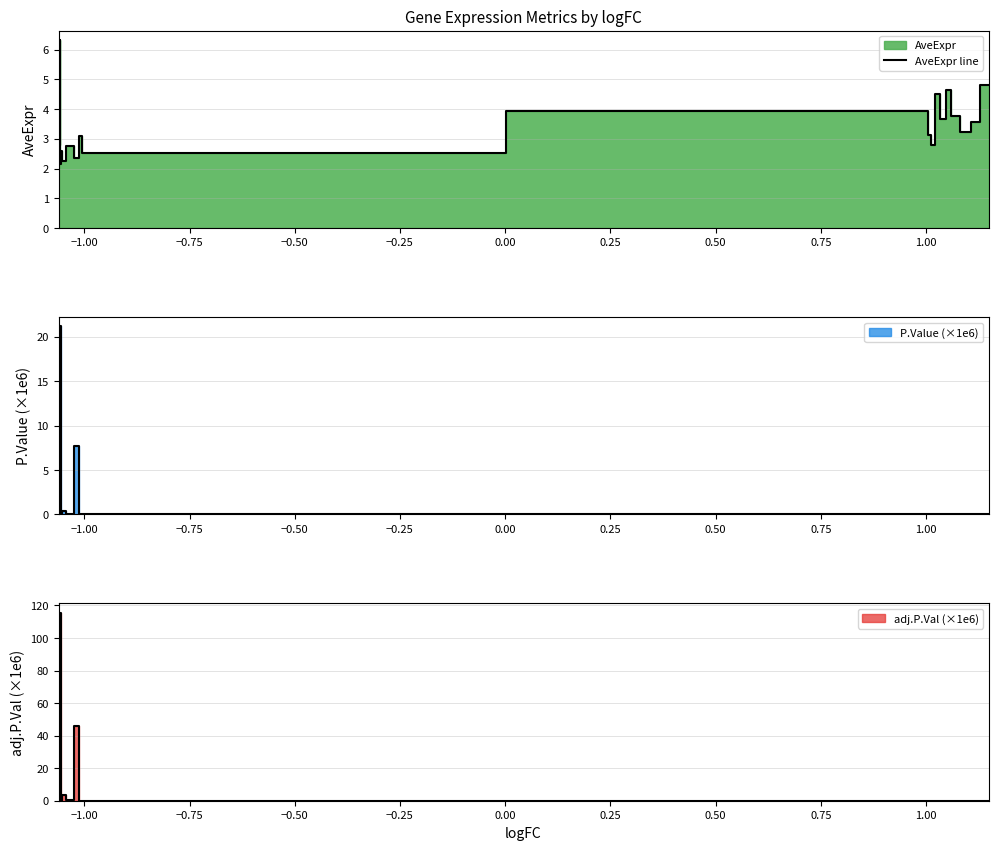

How many values are below 3?

8